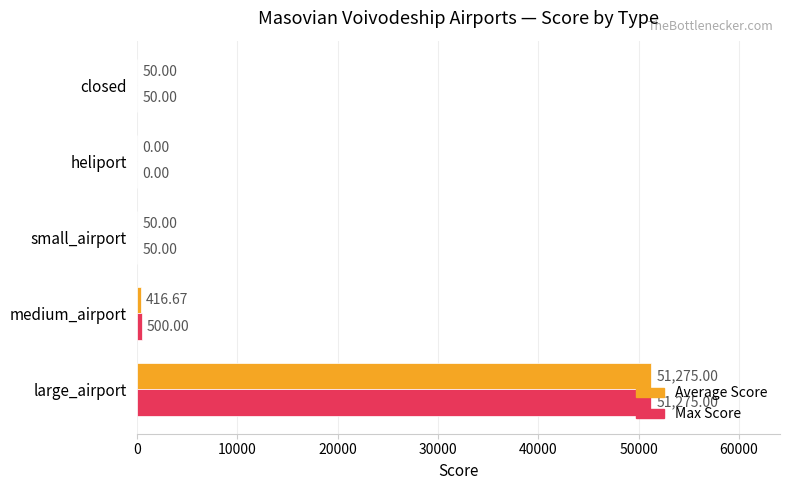

What is the average value of the Average Score series?

10358.3